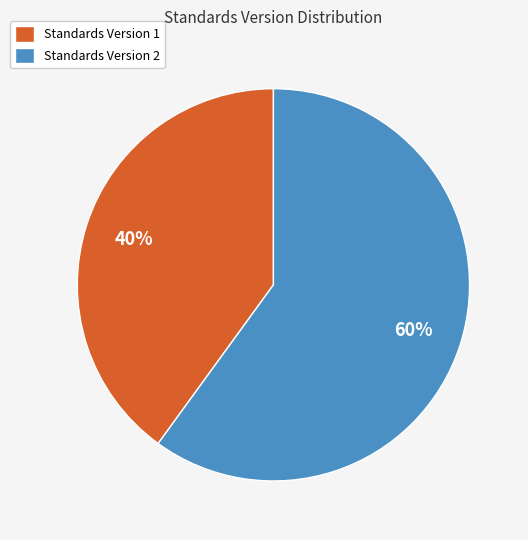

Rank the categories by value from lowest to highest.

Standards Version 1, Standards Version 2